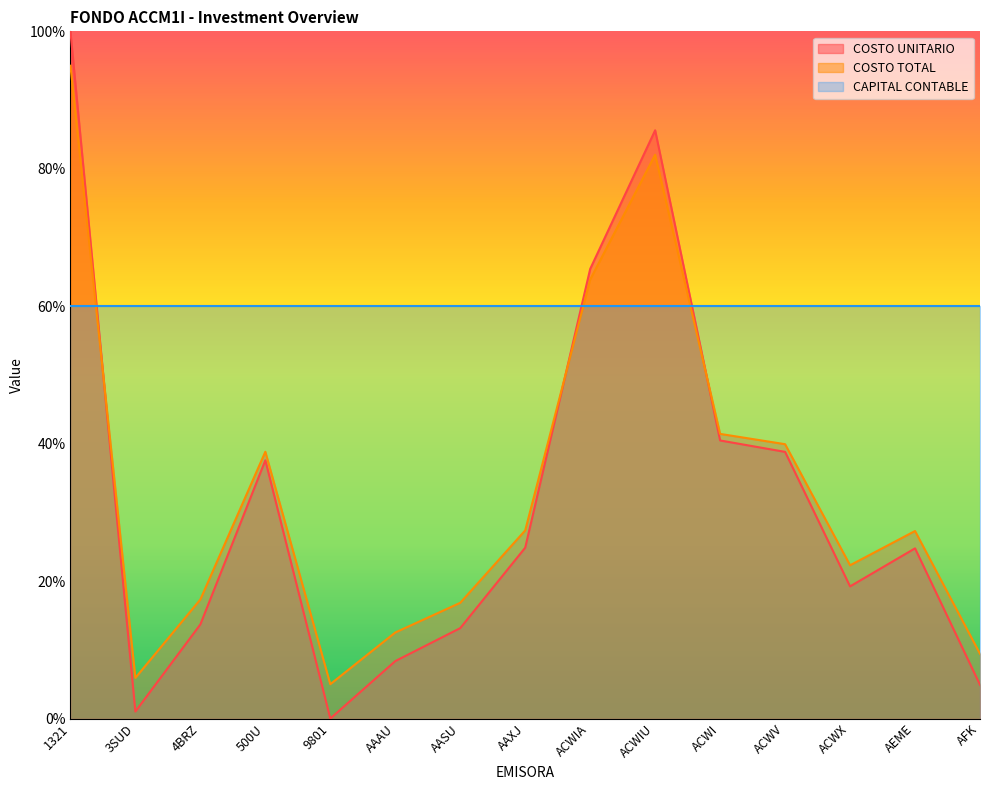

At AFK, list the series in order from smallest to largest.

COSTO UNITARIO, COSTO TOTAL, CAPITAL CONTABLE